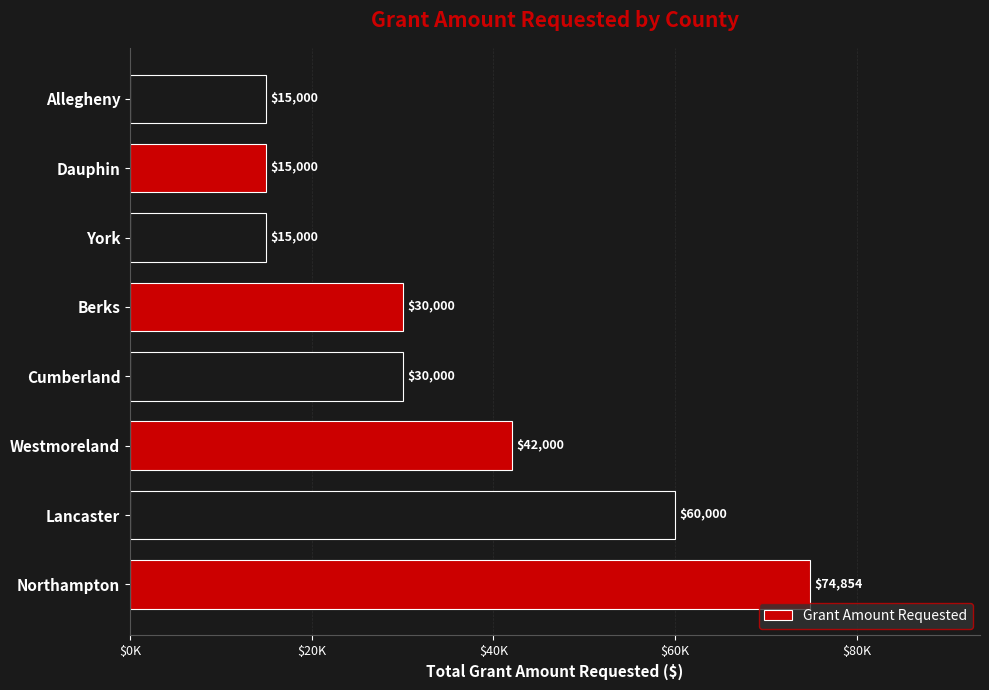

Does the chart contain any negative values?

No